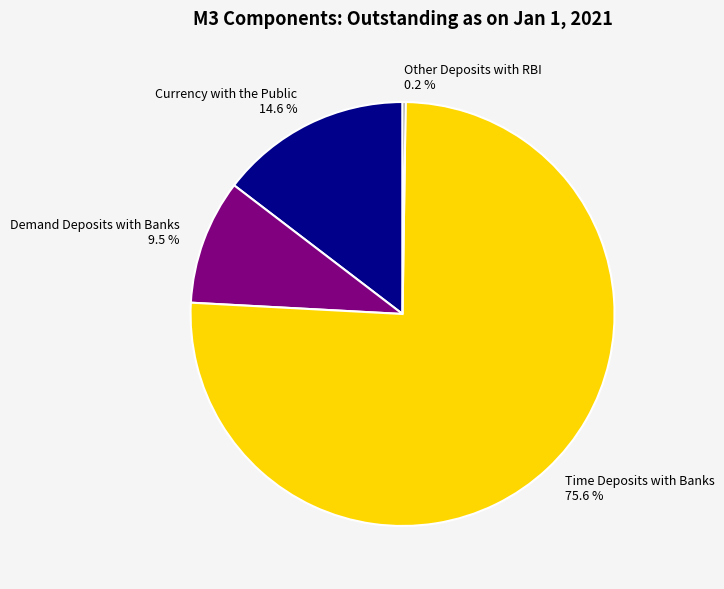

True or false: Currency with the Public accounts for 27% of the total.

False